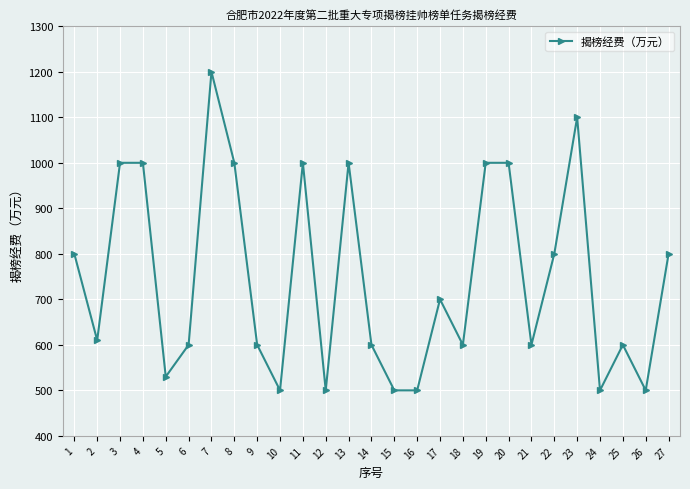

What is the value of the 11th point from the left?

1000